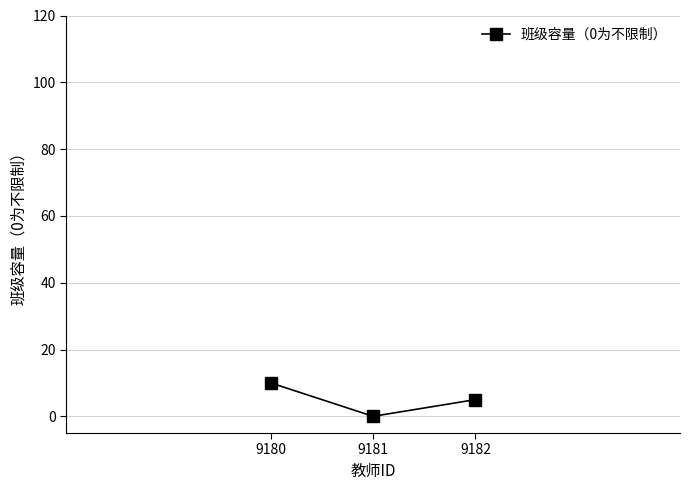

List the labels in order of value, smallest first.

9181, 9182, 9180